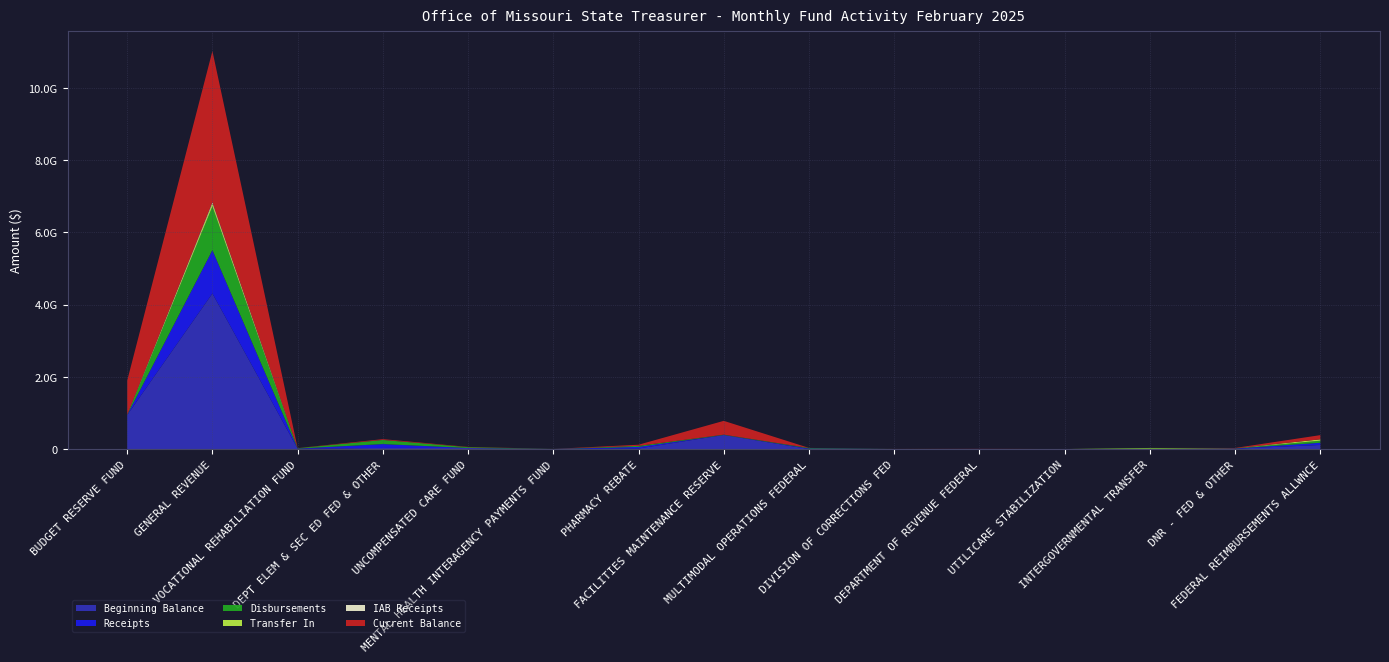

Reading left to right, what are all the values shown in this chart?

Beginning Balance: BUDGET RESERVE FUND=941845171.1	GENERAL REVENUE=4306518156.4	VOCATIONAL REHABILIATION FUND=11458316.5	DEPT ELEM & SEC ED FED & OTHER=31218937.9	UNCOMPENSATED CARE FUND=29727364.7	MENTAL HEALTH INTERAGENCY PAYMENTS FUND=2016669.8	PHARMACY REBATE=14941509.9	FACILITIES MAINTENANCE RESERVE=389480028.8	MULTIMODAL OPERATIONS FEDERAL=1040539.4	DIVISION OF CORRECTIONS FED=1045116.9	DEPARTMENT OF REVENUE FEDERAL=2693547.5	UTILICARE STABILIZATION=211.3	INTERGOVERNMENTAL TRANSFER=997.1	DNR - FED & OTHER=8822095.7	FEDERAL REIMBURSEMENTS ALLWNCE=113363111.0
Receipts: BUDGET RESERVE FUND=2285206.5	GENERAL REVENUE=1199037560.2	VOCATIONAL REHABILIATION FUND=2553411.6	DEPT ELEM & SEC ED FED & OTHER=106699555.6	UNCOMPENSATED CARE FUND=0.0	MENTAL HEALTH INTERAGENCY PAYMENTS FUND=0.0	PHARMACY REBATE=44991737.6	FACILITIES MAINTENANCE RESERVE=991829.4	MULTIMODAL OPERATIONS FEDERAL=14982747.8	DIVISION OF CORRECTIONS FED=87681.0	DEPARTMENT OF REVENUE FEDERAL=286015.0	UTILICARE STABILIZATION=0.5	INTERGOVERNMENTAL TRANSFER=0.0	DNR - FED & OTHER=6745676.9	FEDERAL REIMBURSEMENTS ALLWNCE=60596315.0
Disbursements: BUDGET RESERVE FUND=0.0	GENERAL REVENUE=1208603713.6	VOCATIONAL REHABILIATION FUND=9495653.0	DEPT ELEM & SEC ED FED & OTHER=114696502.7	UNCOMPENSATED CARE FUND=23113937.9	MENTAL HEALTH INTERAGENCY PAYMENTS FUND=1194905.9	PHARMACY REBATE=28797145.7	FACILITIES MAINTENANCE RESERVE=8106632.9	MULTIMODAL OPERATIONS FEDERAL=14516234.1	DIVISION OF CORRECTIONS FED=245373.1	DEPARTMENT OF REVENUE FEDERAL=143536.7	UTILICARE STABILIZATION=0.0	INTERGOVERNMENTAL TRANSFER=15034336.0	DNR - FED & OTHER=5575257.8	FEDERAL REIMBURSEMENTS ALLWNCE=57398723.7
Transfer In: BUDGET RESERVE FUND=4291000.1	GENERAL REVENUE=80563209.2	VOCATIONAL REHABILIATION FUND=0.0	DEPT ELEM & SEC ED FED & OTHER=0.0	UNCOMPENSATED CARE FUND=0.0	MENTAL HEALTH INTERAGENCY PAYMENTS FUND=0.0	PHARMACY REBATE=0.0	FACILITIES MAINTENANCE RESERVE=0.0	MULTIMODAL OPERATIONS FEDERAL=0.0	DIVISION OF CORRECTIONS FED=0.0	DEPARTMENT OF REVENUE FEDERAL=0.0	UTILICARE STABILIZATION=0.0	INTERGOVERNMENTAL TRANSFER=15526432.6	DNR - FED & OTHER=0.0	FEDERAL REIMBURSEMENTS ALLWNCE=37814043.0
IAB Receipts: BUDGET RESERVE FUND=0.0	GENERAL REVENUE=35790617.7	VOCATIONAL REHABILIATION FUND=0.0	DEPT ELEM & SEC ED FED & OTHER=27610.7	UNCOMPENSATED CARE FUND=0.0	MENTAL HEALTH INTERAGENCY PAYMENTS FUND=35787.6	PHARMACY REBATE=0.0	FACILITIES MAINTENANCE RESERVE=0.0	MULTIMODAL OPERATIONS FEDERAL=0.0	DIVISION OF CORRECTIONS FED=214340.2	DEPARTMENT OF REVENUE FEDERAL=0.0	UTILICARE STABILIZATION=0.0	INTERGOVERNMENTAL TRANSFER=0.0	DNR - FED & OTHER=1399.4	FEDERAL REIMBURSEMENTS ALLWNCE=2.0
Current Balance: BUDGET RESERVE FUND=944131101.7	GENERAL REVENUE=4184660660.6	VOCATIONAL REHABILIATION FUND=2449710.1	DEPT ELEM & SEC ED FED & OTHER=22220804.7	UNCOMPENSATED CARE FUND=6613426.8	MENTAL HEALTH INTERAGENCY PAYMENTS FUND=857551.5	PHARMACY REBATE=31108173.0	FACILITIES MAINTENANCE RESERVE=382260477.7	MULTIMODAL OPERATIONS FEDERAL=1491743.1	DIVISION OF CORRECTIONS FED=1022615.2	DEPARTMENT OF REVENUE FEDERAL=2826661.5	UTILICARE STABILIZATION=211.8	INTERGOVERNMENTAL TRANSFER=997.1	DNR - FED & OTHER=8956758.9	FEDERAL REIMBURSEMENTS ALLWNCE=116555670.5